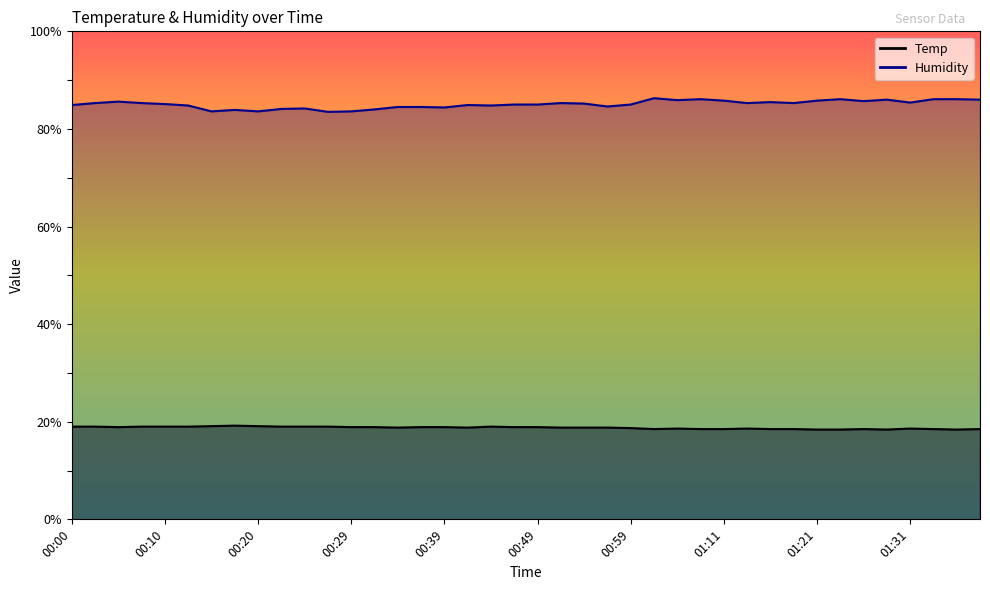

True or false: Temp has a value of 26.5 at 00:42.

False